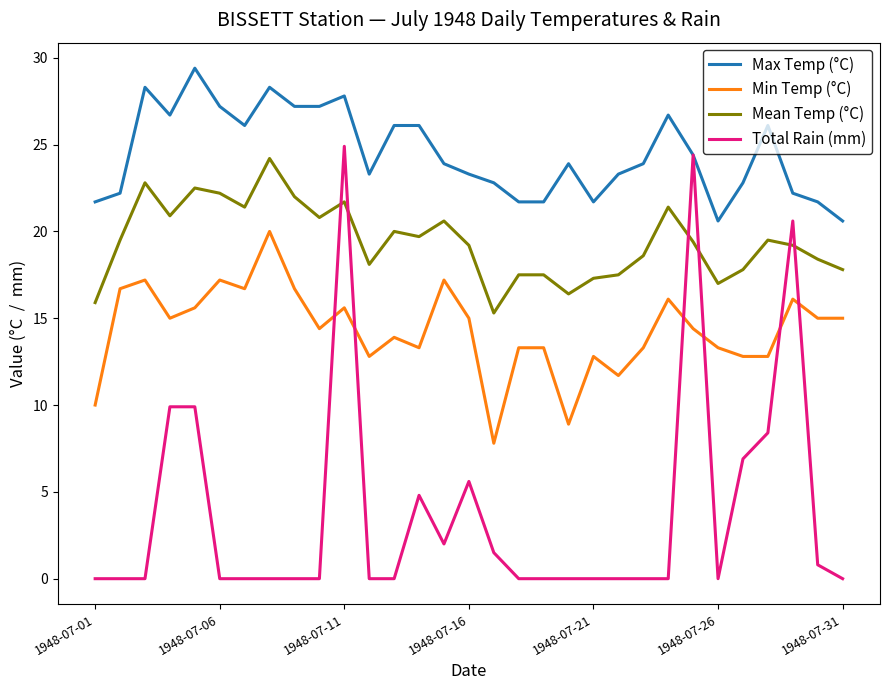

True or false: Mean Temp (°C) and Min Temp (°C) intersect in this chart.

False